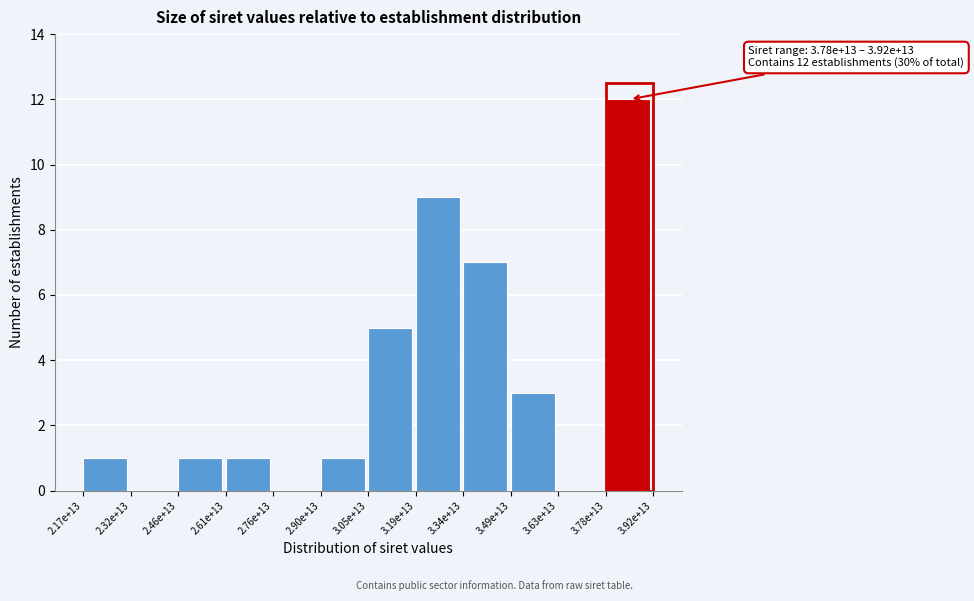

Reading left to right, what are all the values shown in this chart?

2.17e+13=1	2.32e+13=0	2.46e+13=1	2.61e+13=1	2.76e+13=0	2.90e+13=1	3.05e+13=5	3.19e+13=9	3.34e+13=7	3.49e+13=3	3.63e+13=0	3.78e+13=12